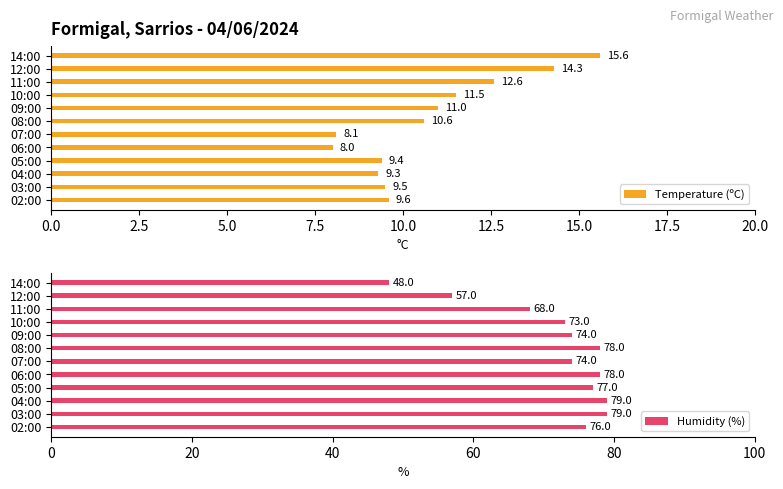

The Humidity (%) series shows 133.4 at 08:00. True or false?

False